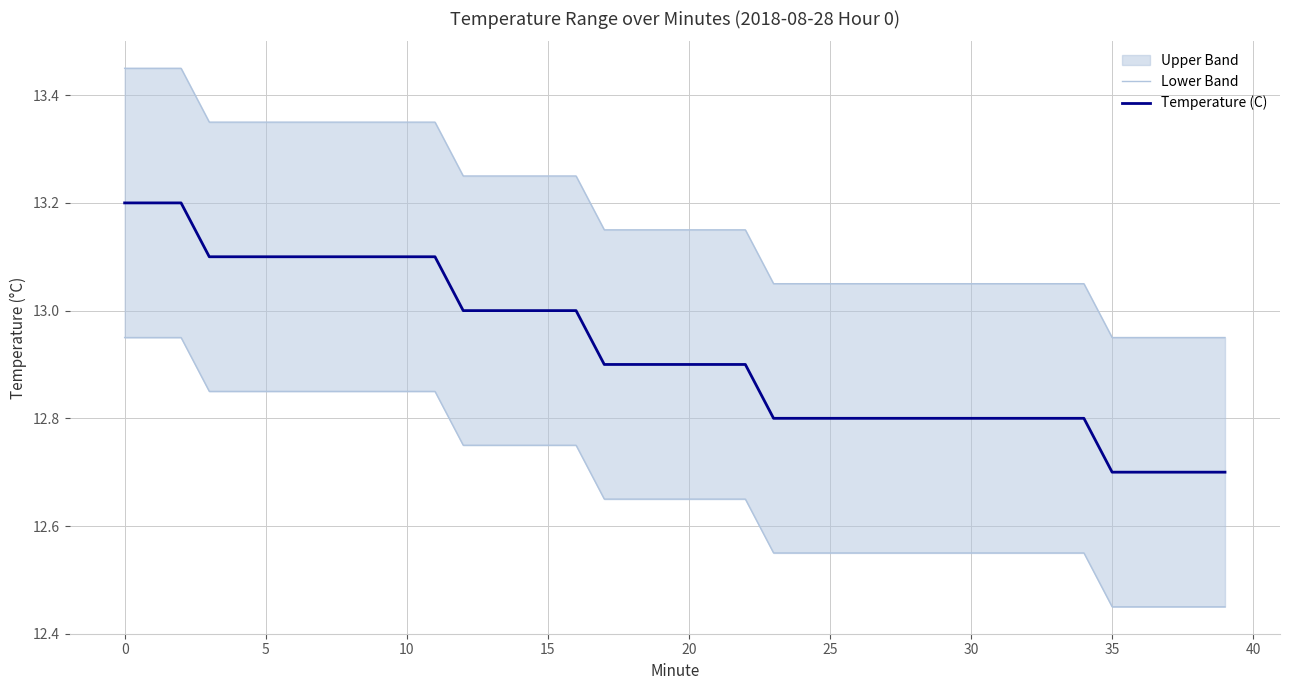

Does the chart have visible grid lines?

Yes